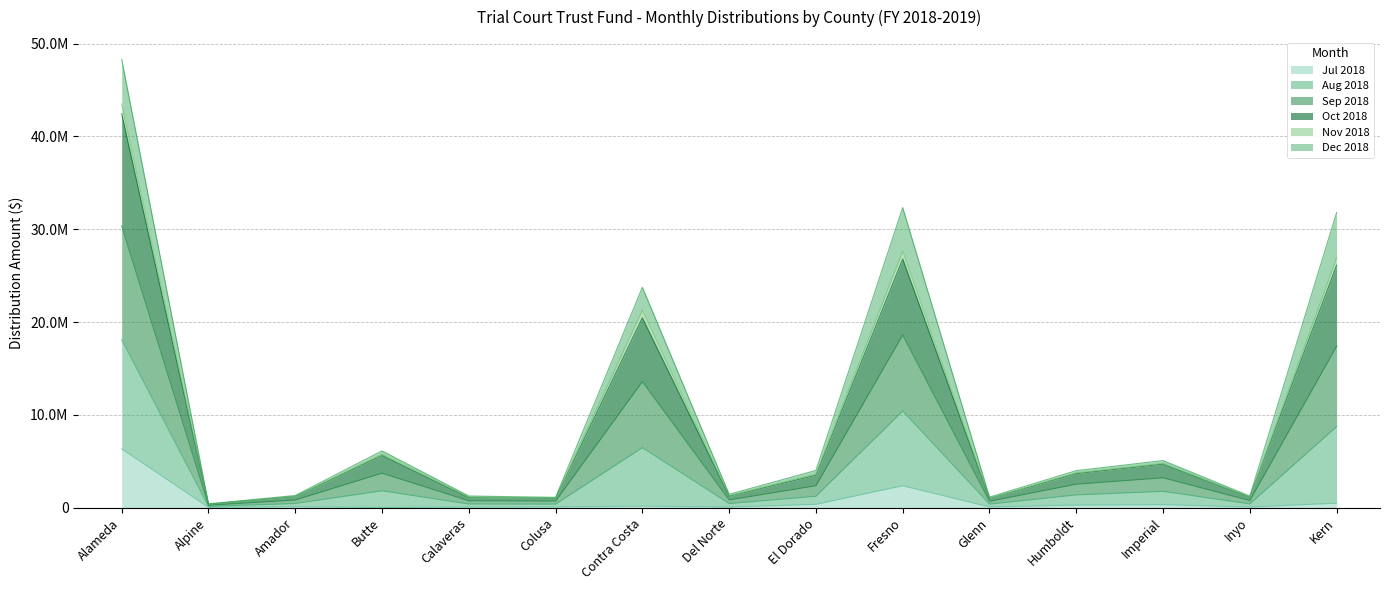

Which category has the highest value in the Jul 2018 series?

Alameda